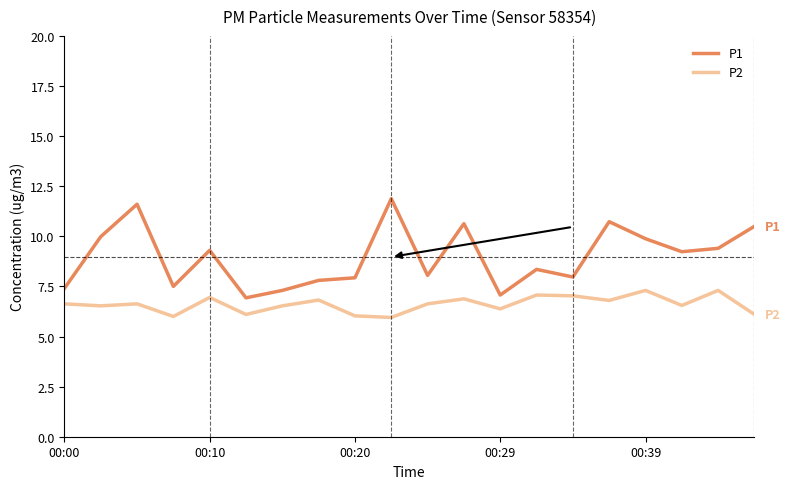

Which series has the largest total across all categories?

P1